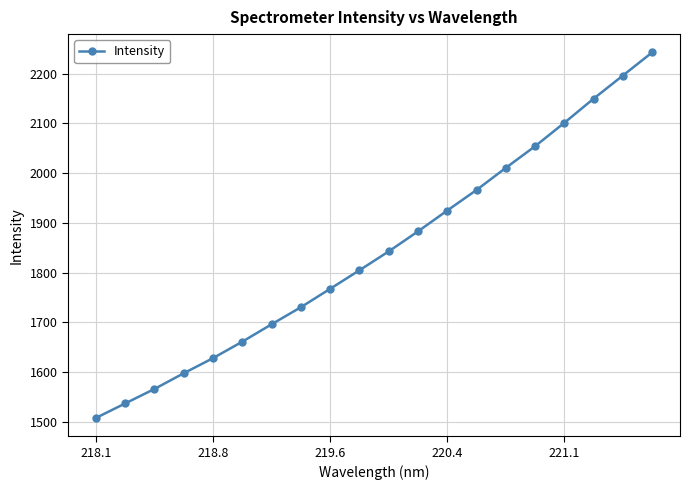

How many categories are shown in the chart?

20